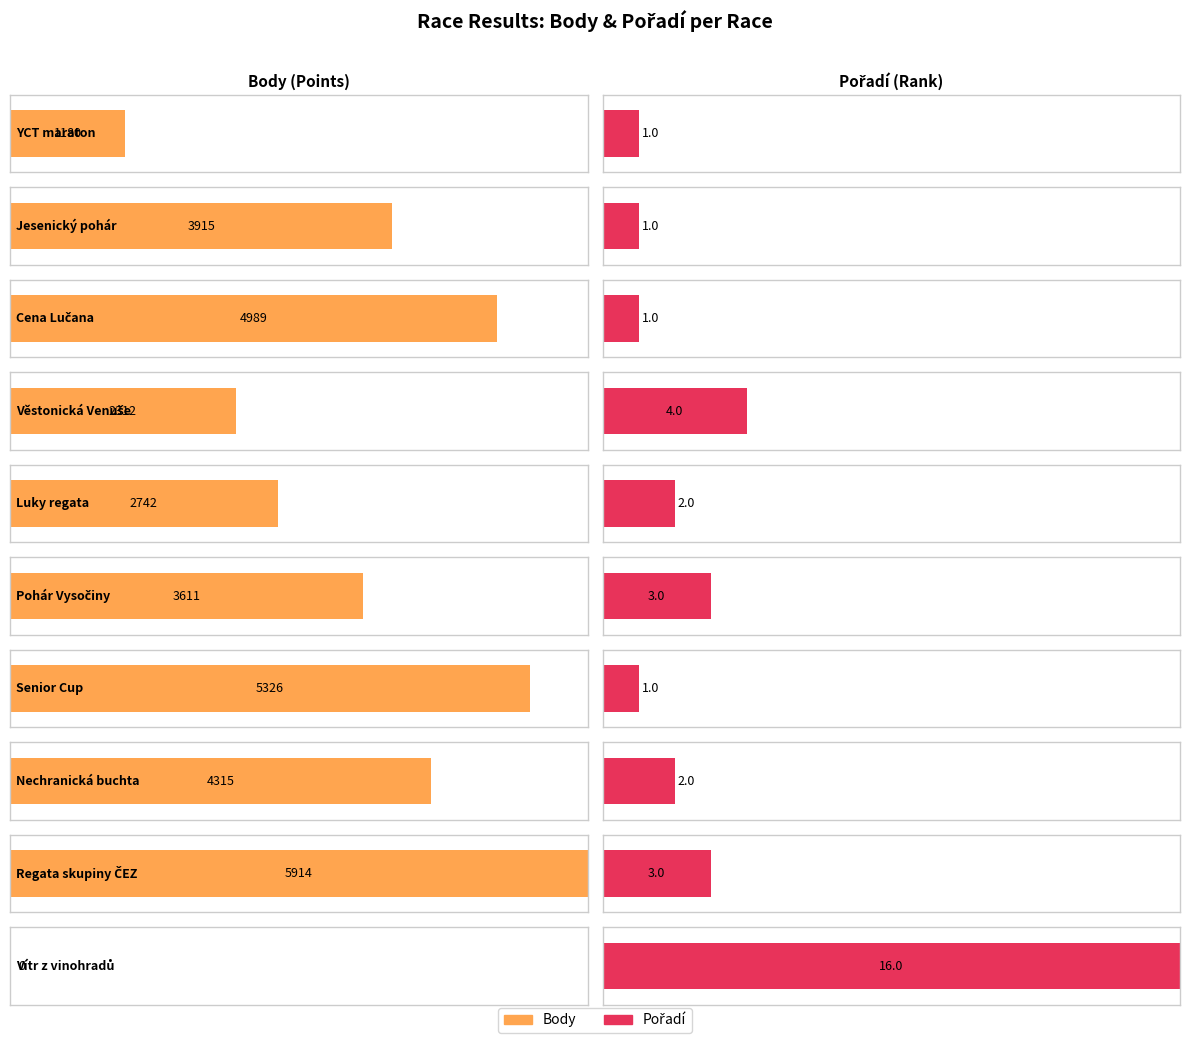

What is the label of the 6th bar from the left?

Pohár Vysočiny